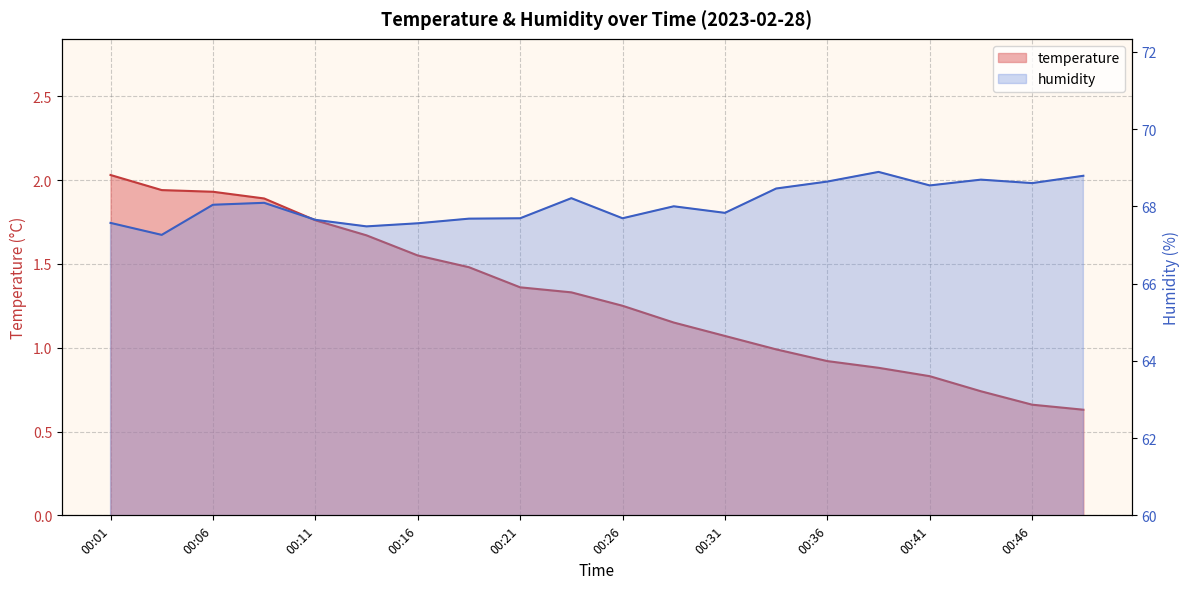

What is the total value across all series at 00:03?

69.2